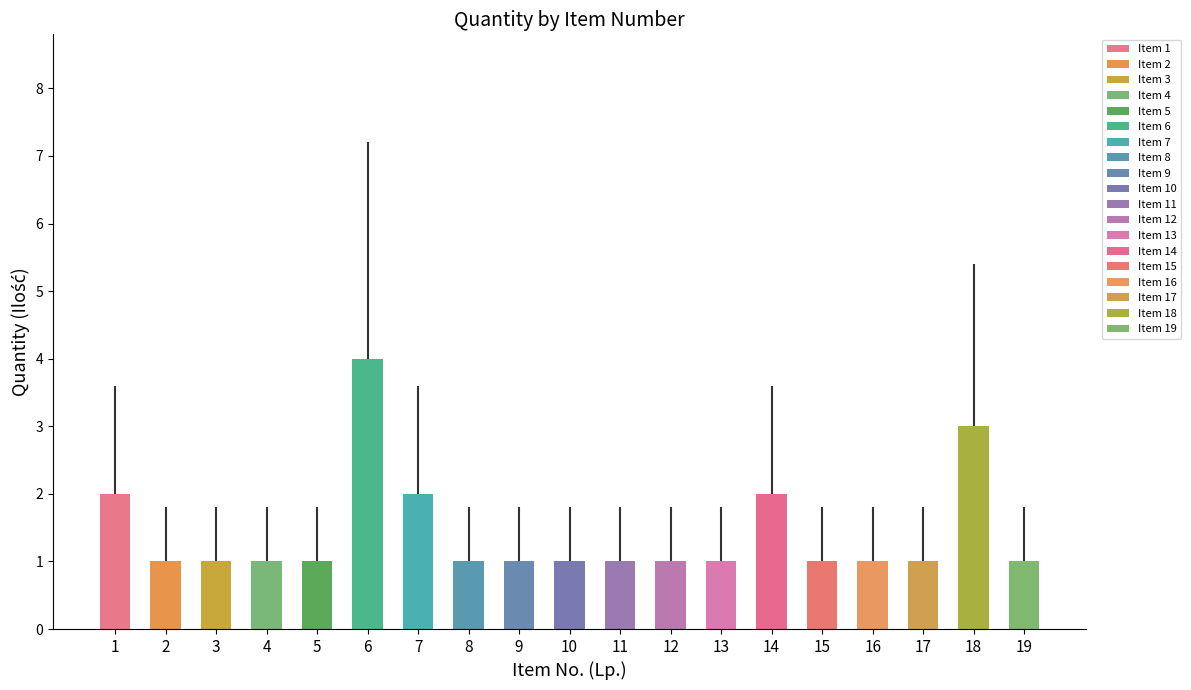

List the labels in order of value, largest first.

6, 18, 1, 7, 14, 2, 3, 4, 5, 8, 9, 10, 11, 12, 13, 15, 16, 17, 19